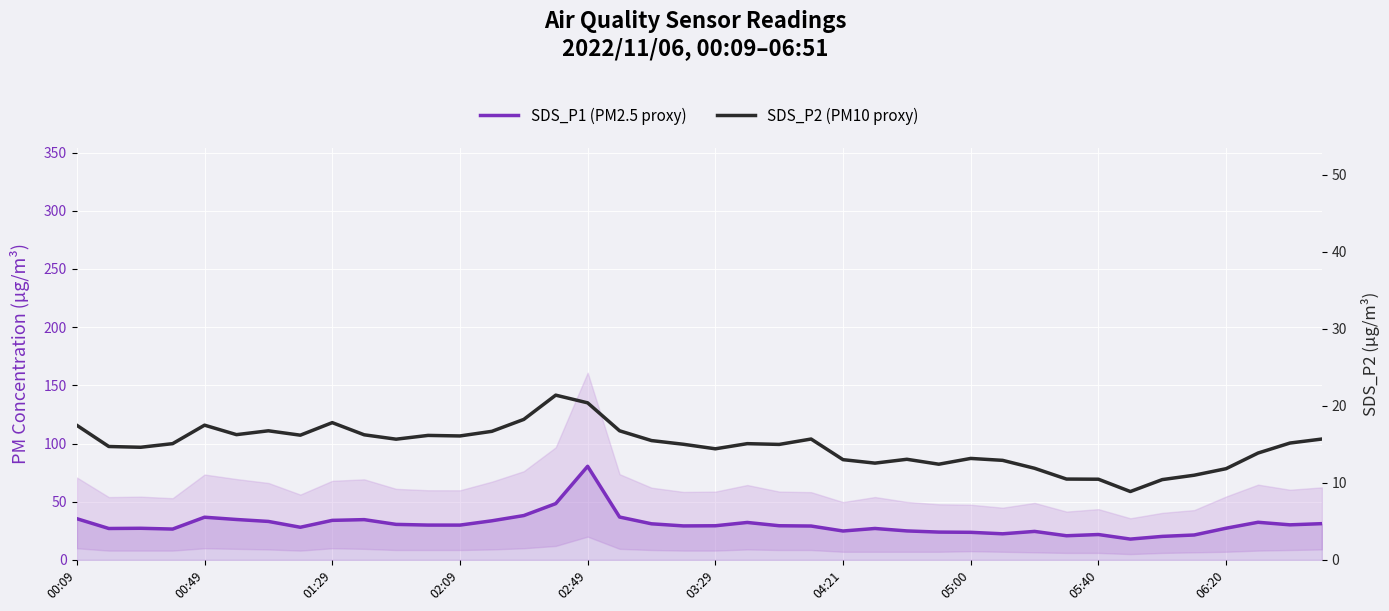

At which category is the sum across all series the highest?

02:49